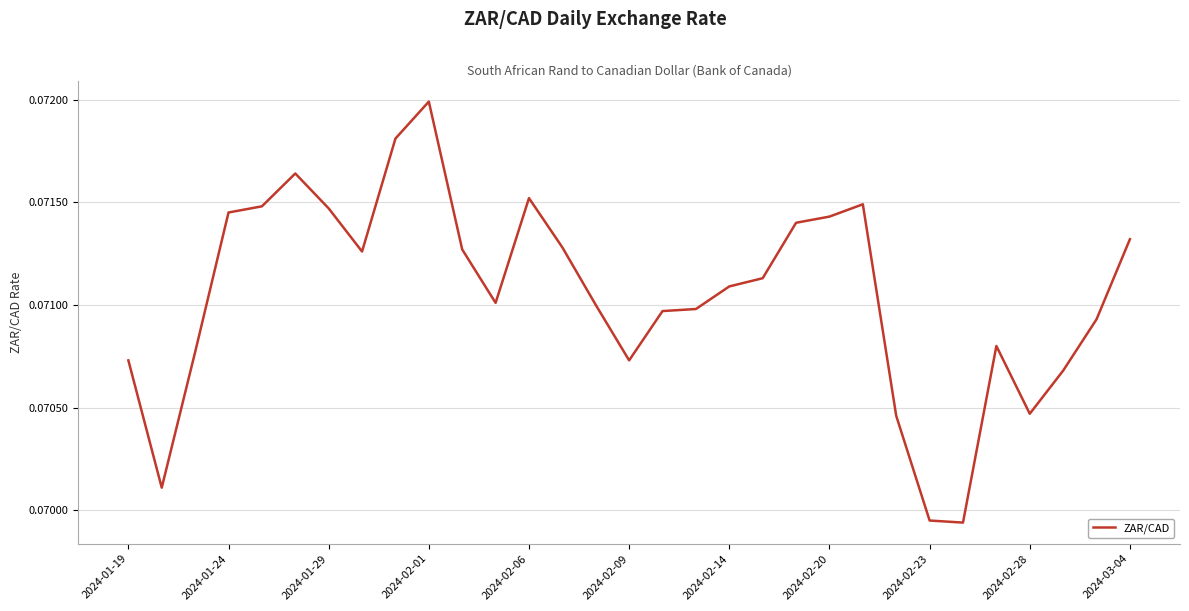

Does the chart display data point markers on the line(s)?

No